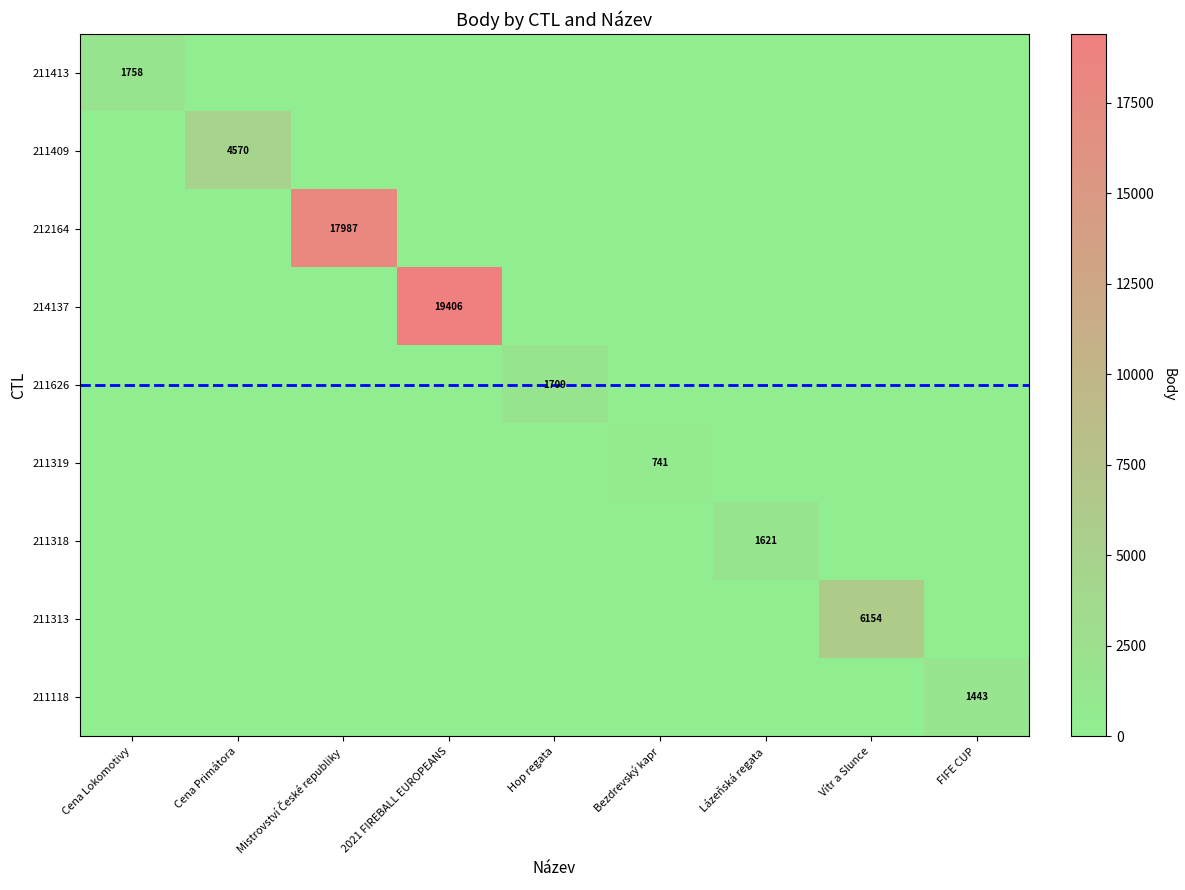

Is it true that 211313 equals 3149.2 at Vítr a Slunce?

False